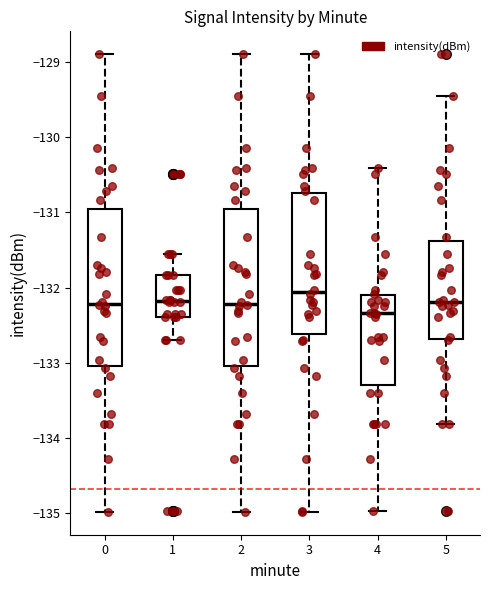

Which box has the highest median line?

3